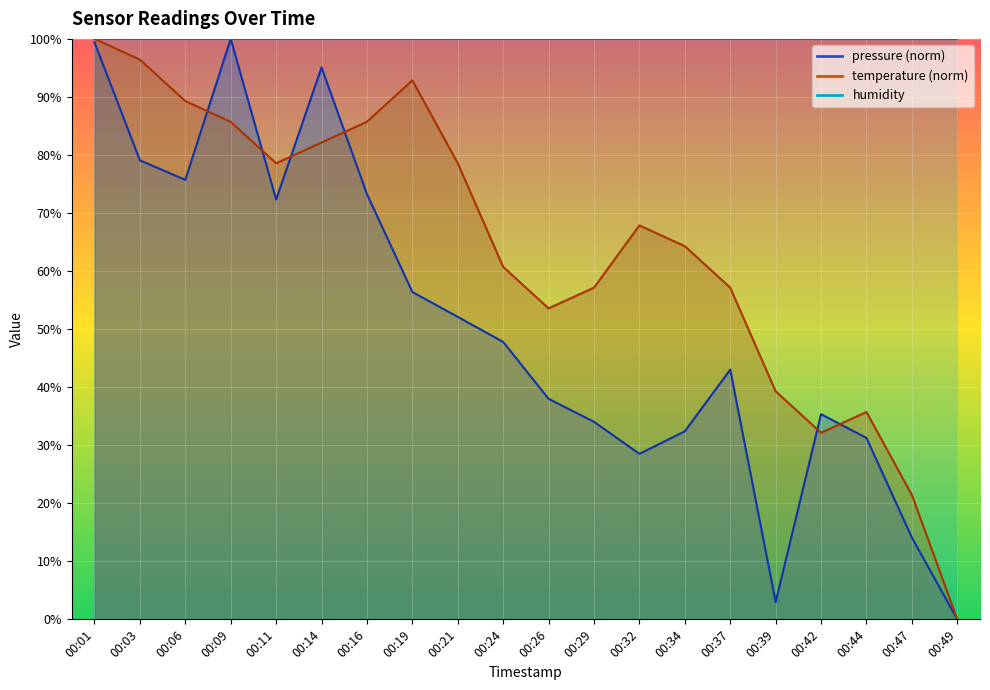

List the labels in order of pressure value, smallest first.

00:49, 00:39, 00:47, 00:32, 00:44, 00:34, 00:29, 00:42, 00:26, 00:37, 00:24, 00:21, 00:19, 00:11, 00:16, 00:06, 00:03, 00:14, 00:01, 00:09